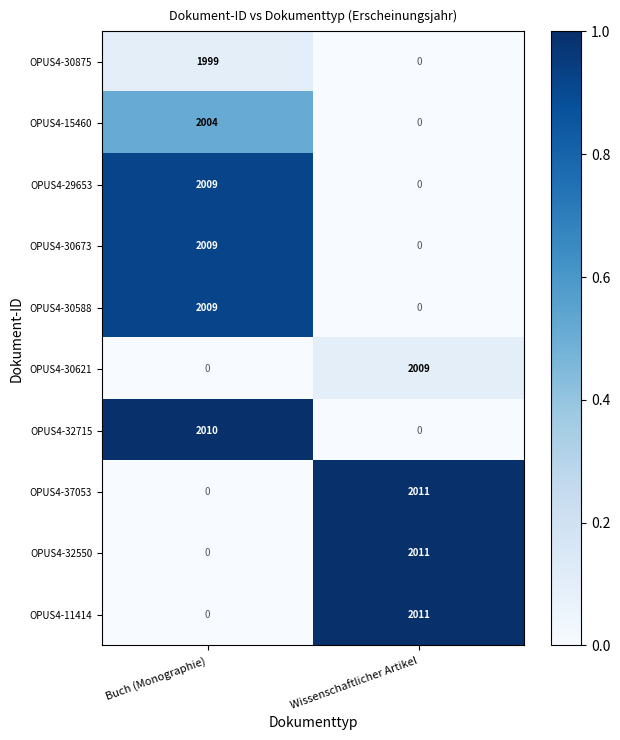

The value of OPUS4-11414 at Buch (Monographie) is 1211. True or false?

False